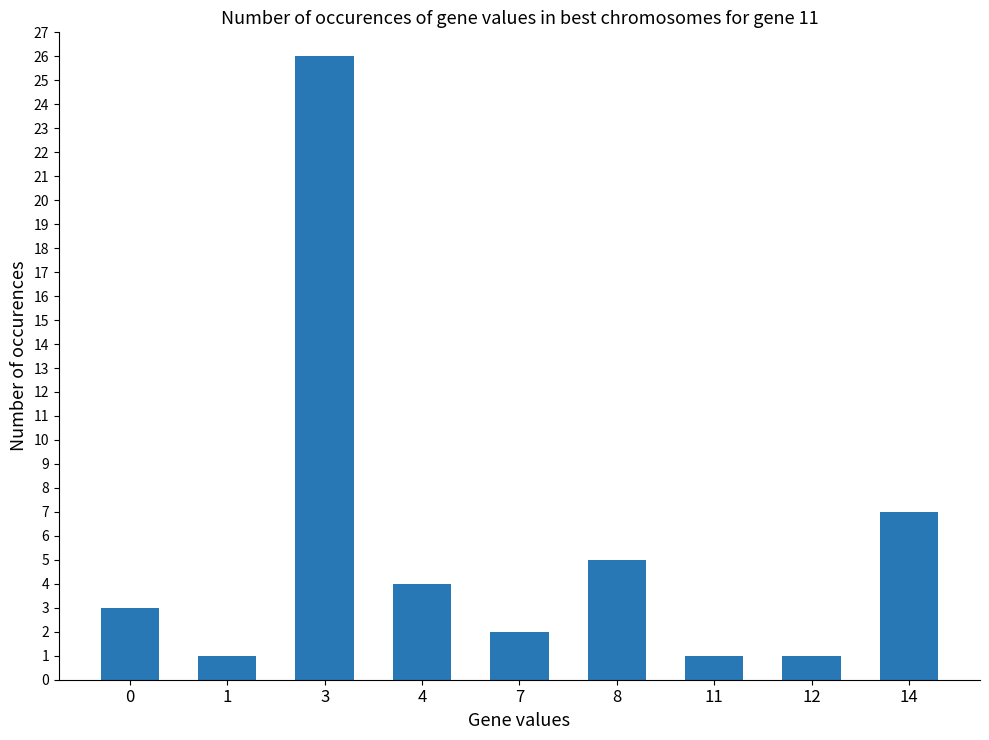

Where is the data nearest to the value 13?

14